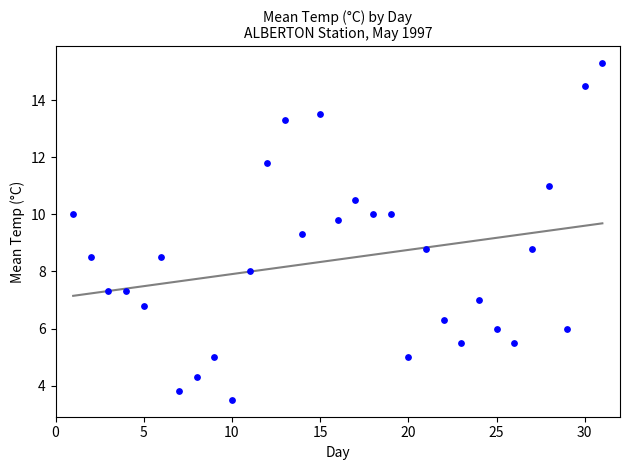

What is the range of X values (max minus min)?

30.0